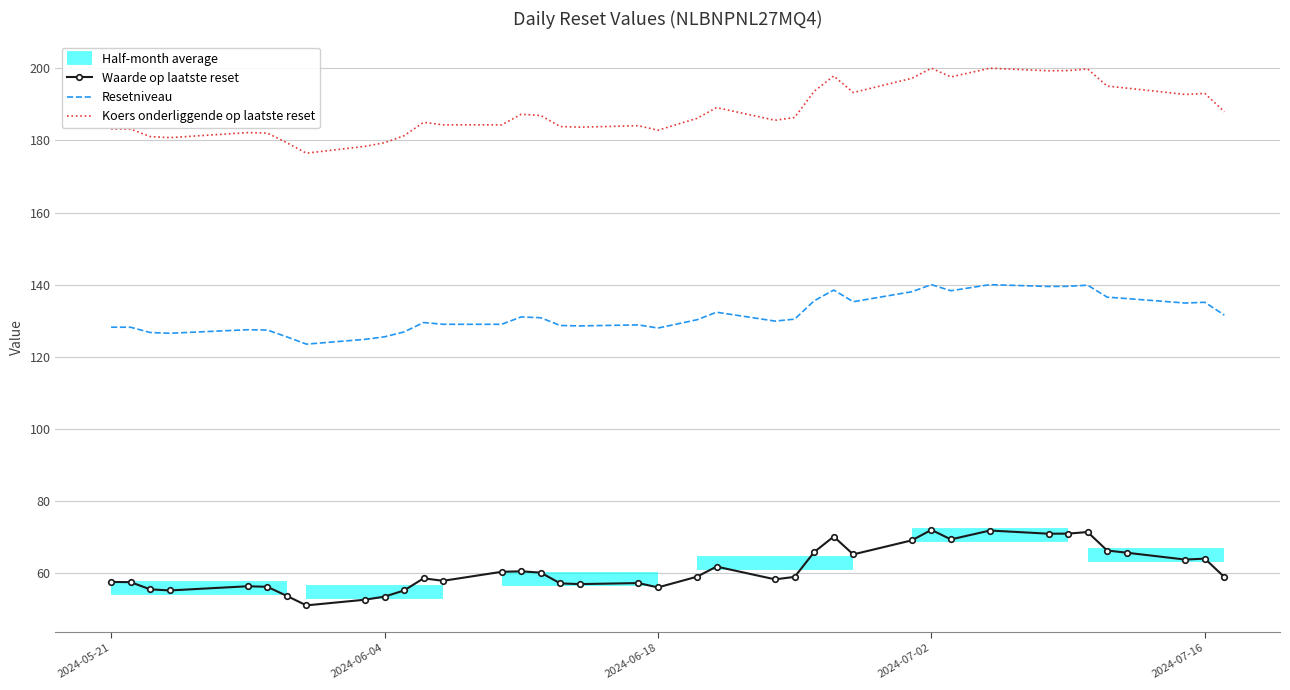

What value does the Koers onderliggende op laatste reset series have at 2024-06-04?

179.3